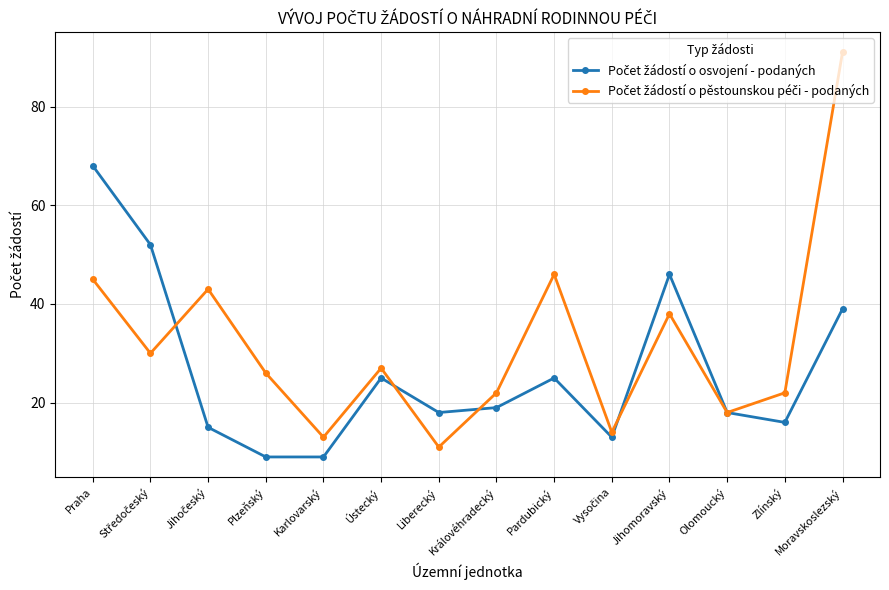

How many lines are shown in the chart?

2